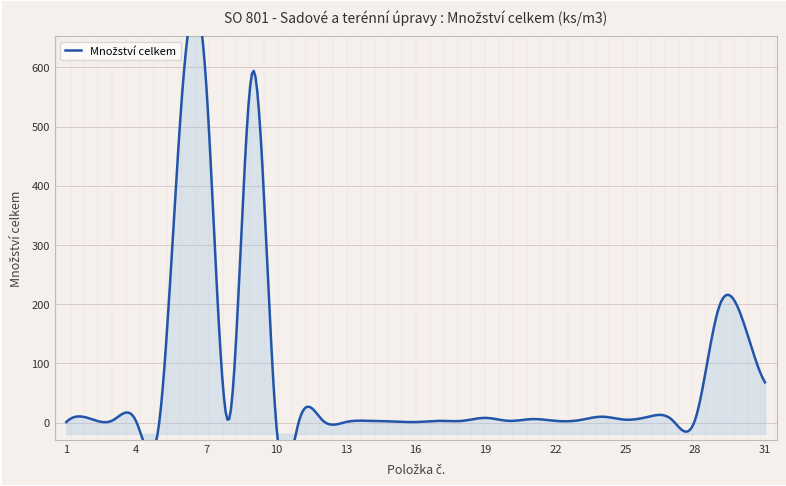

What is the difference between the maximum and minimum values?

592